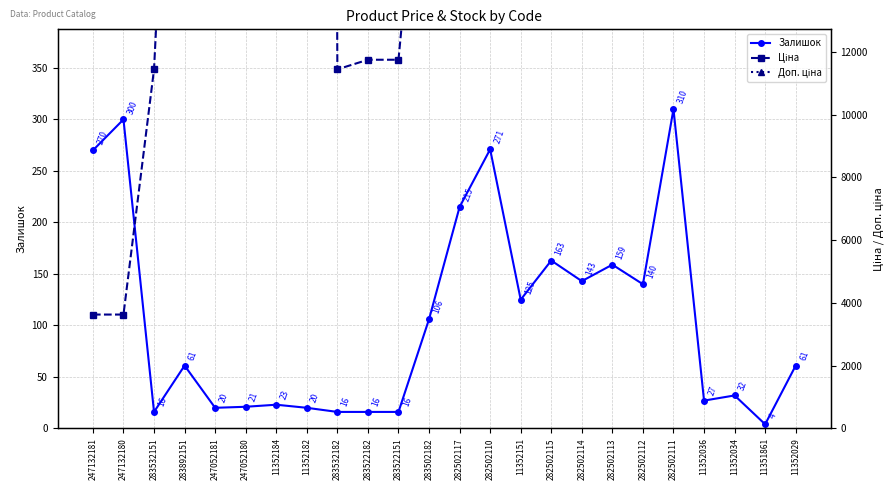

Rank the series by their maximum value, from lowest to highest.

Залишок, Ціна, Доп. ціна